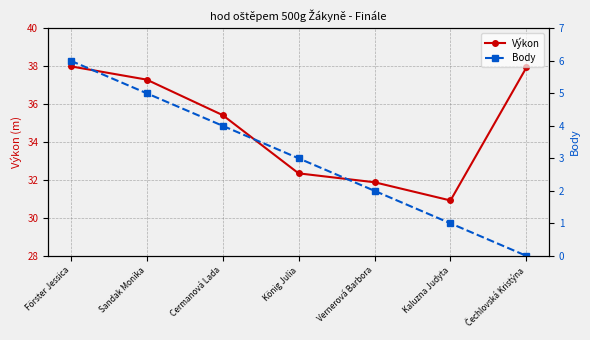

What is the difference between the Výkon values at Kaluzna Judyta and Čechlovská Kristýna?

7.0